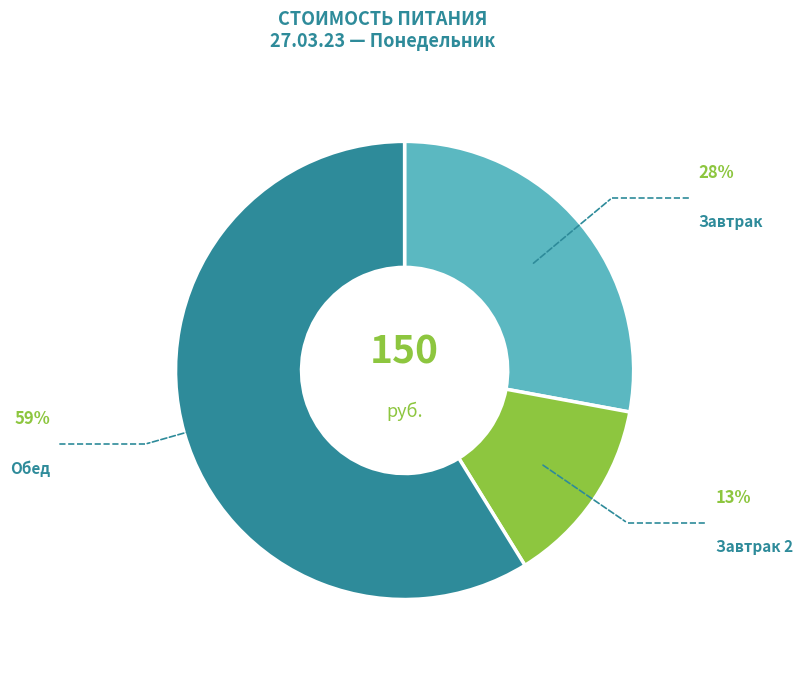

The Завтрак slice represents 28% of the pie. True or false?

True